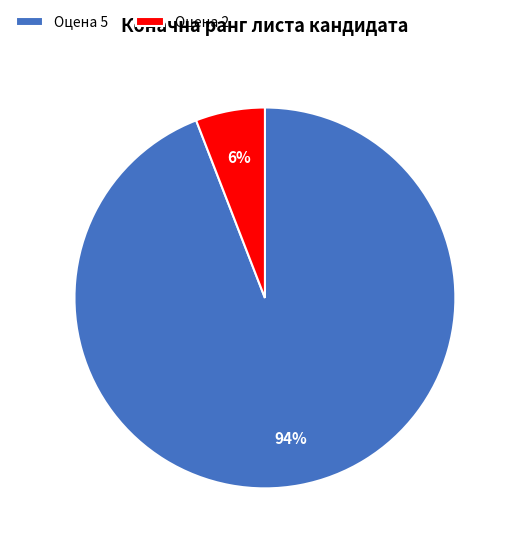

To the nearest percent, what is the average slice percentage?

50%